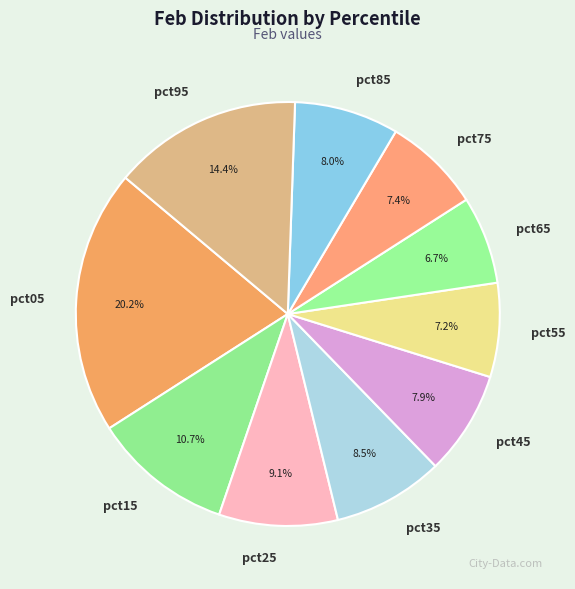

Which slice is the largest?

pct05